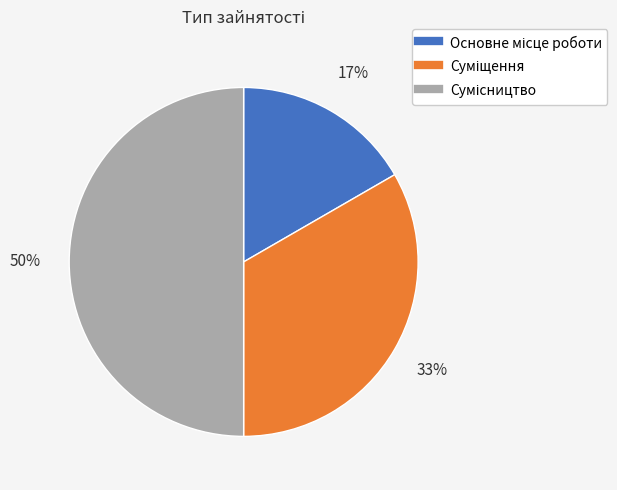

To the nearest percent, what is the average slice percentage?

33%